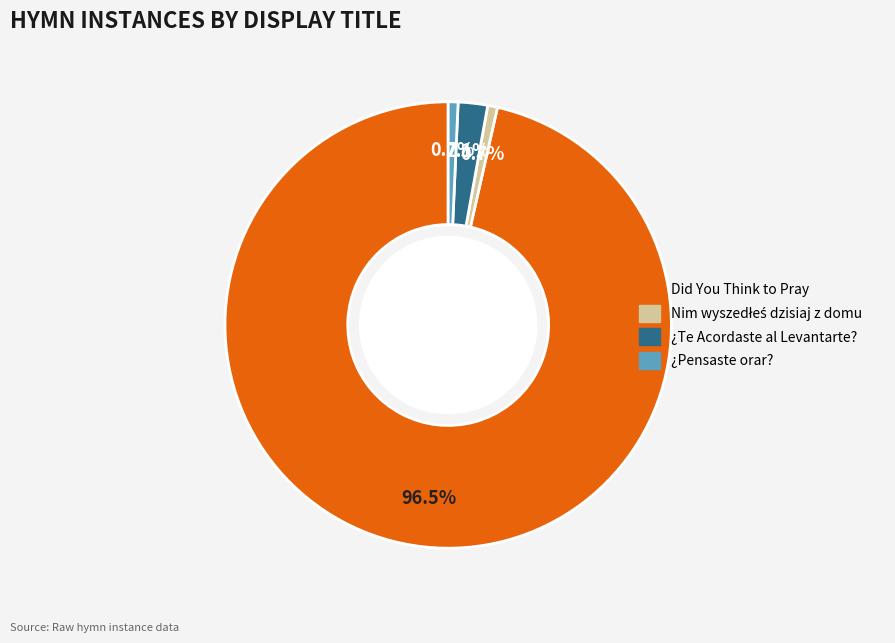

Which category accounts for the majority?

Did You Think to Pray